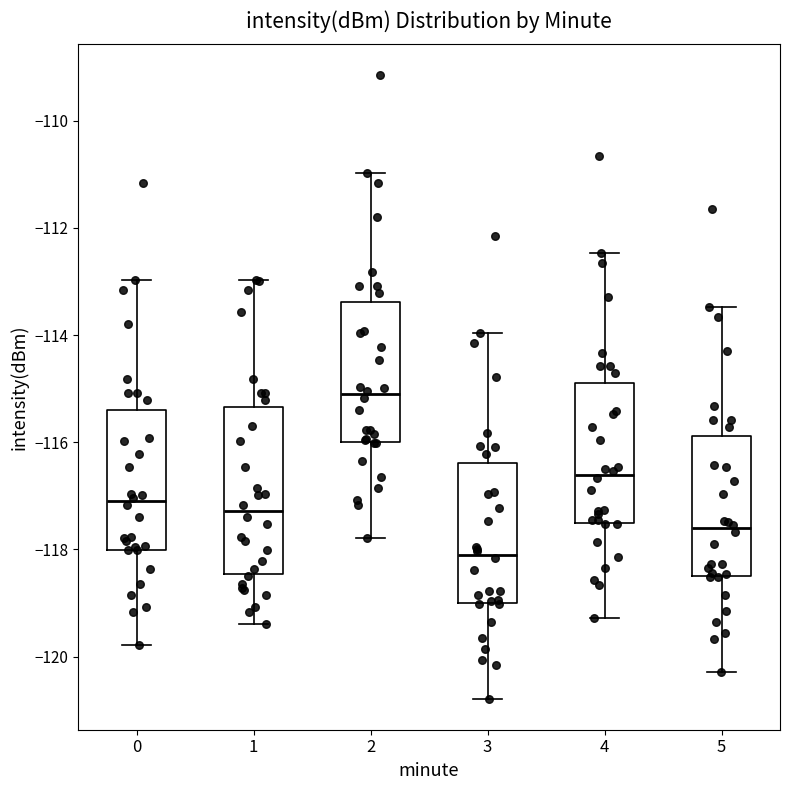

Which box's median line is the lowest?

3